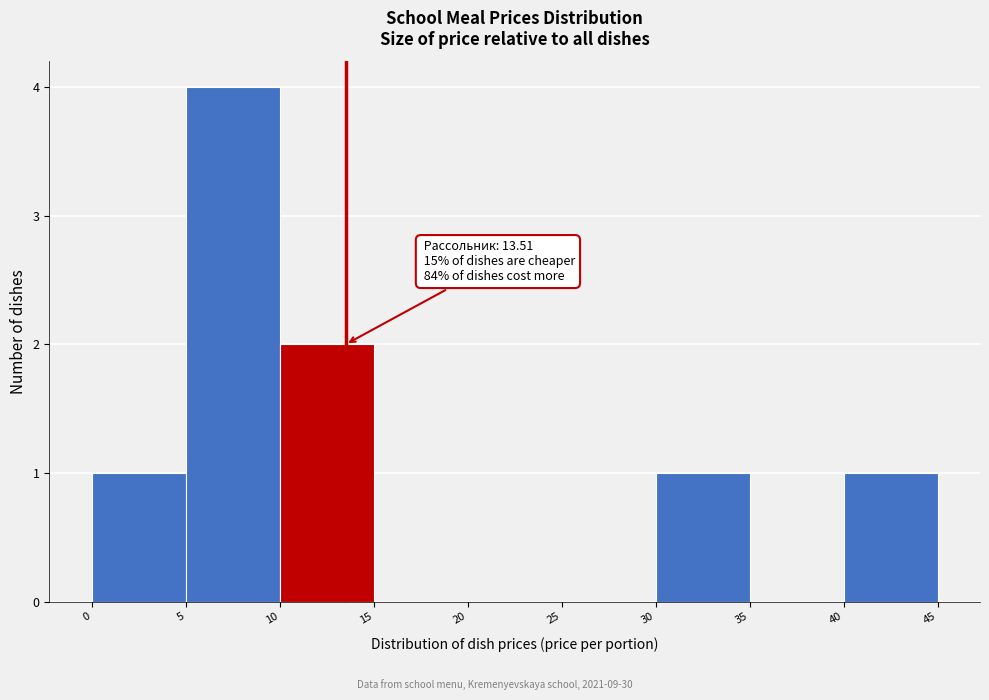

Over which range of the x-axis is the bar tallest?

5 to 10